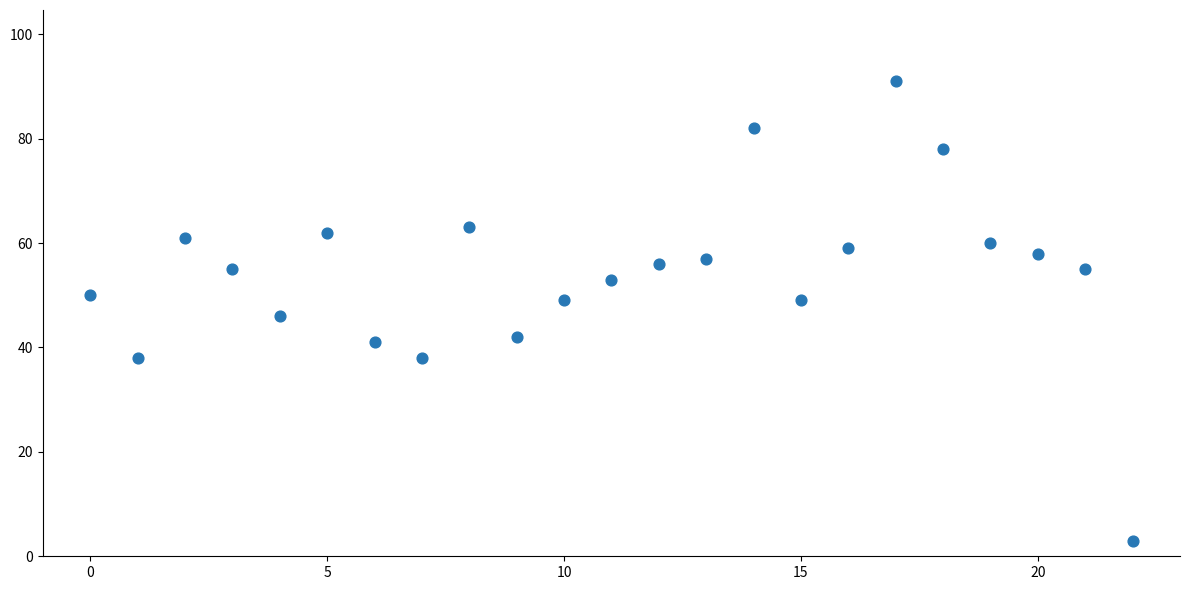

What is the range of Y values (max minus min)?

88